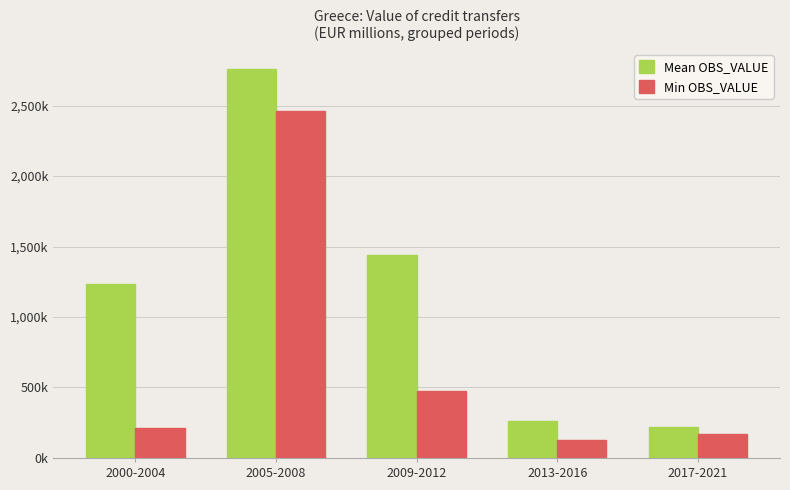

Which series changed the most between 2005-2008 and 2013-2016?

Mean OBS_VALUE